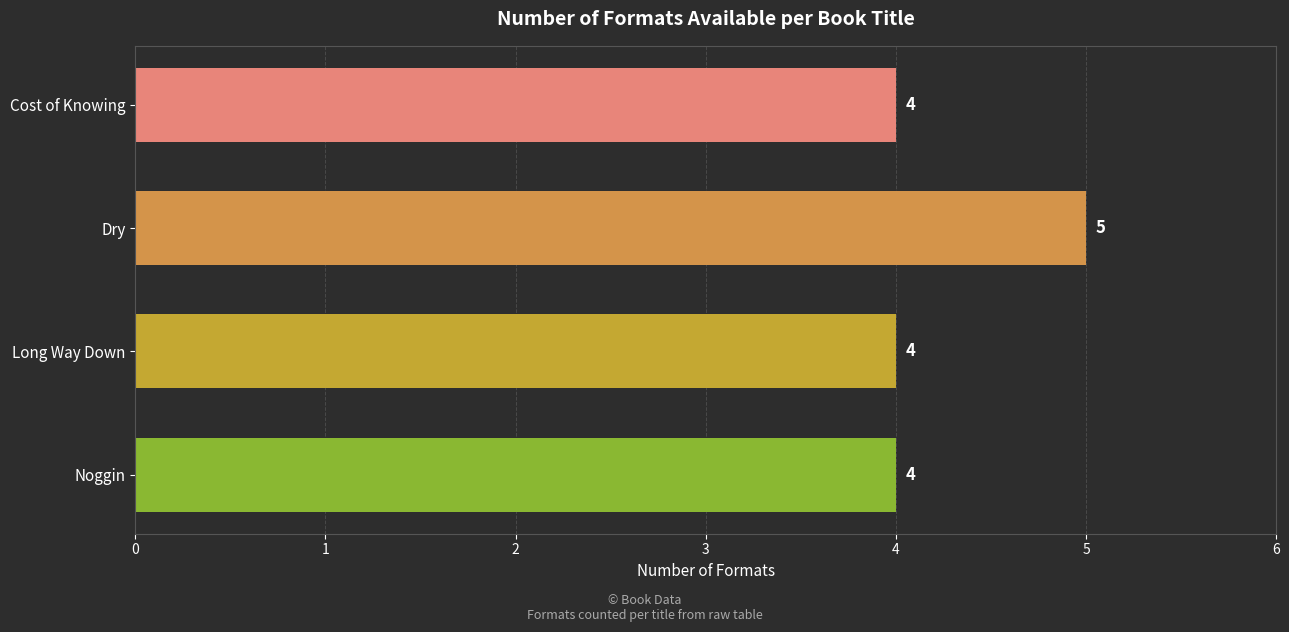

What is the change in value from Cost of Knowing to Dry?

+1